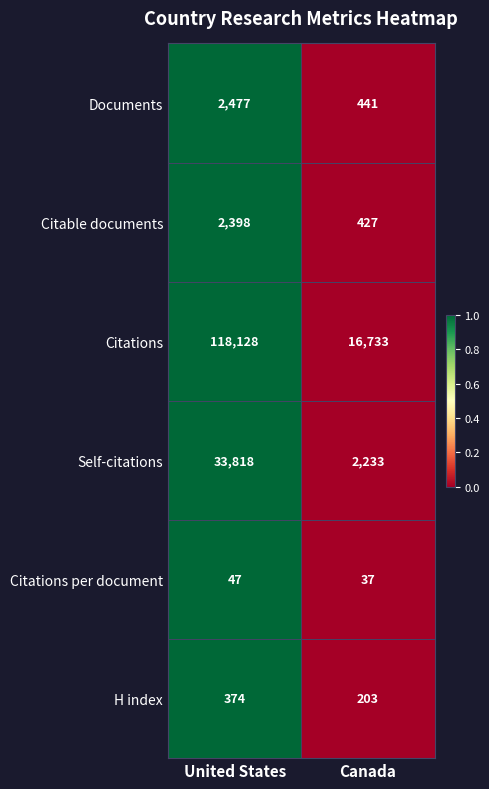

Reading left to right, what are all the values shown in this chart?

Documents: 2477	441
Citable documents: 2398	427
Citations: 118128	16733
Self-citations: 33818	2233
Citations per document: 47	37
H index: 374	203